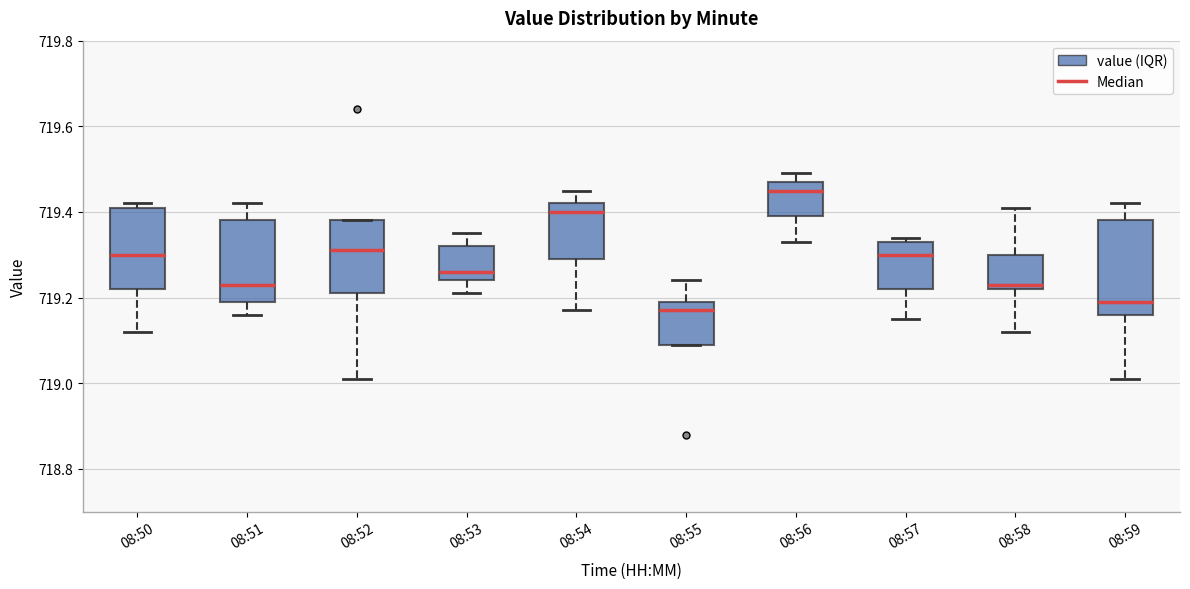

Reading left to right, transcribe this box plot: for each box, give where its median line is, the range the box spans, and where its two whiskers end, as read against the y-axis. The values are not printed on the chart, so give them approximately, as read against the axis.

08:50: median 719.30, box 719.22 to 719.42, whiskers 719.12 to 719.42 (just above the box's upper edge)
08:51: median 719.24, box 719.20 to 719.38, whiskers 719.16 to 719.42
08:52: median 719.32, box 719.22 to 719.38, whiskers 719.02 to 719.38
08:53: median 719.26, box 719.24 to 719.32, whiskers 719.22 to 719.36
08:54: median 719.40, box 719.30 to 719.42, whiskers 719.18 to 719.46
08:55: median 719.18, box 719.10 to 719.20, whiskers 719.10 to 719.24
08:56: median 719.46, box 719.40 to 719.48, whiskers 719.34 to 719.50
08:57: median 719.30, box 719.22 to 719.34, whiskers 719.16 to 719.34 (just above the box's upper edge)
08:58: median 719.24, box 719.22 to 719.30, whiskers 719.12 to 719.42
08:59: median 719.20, box 719.16 to 719.38, whiskers 719.02 to 719.42